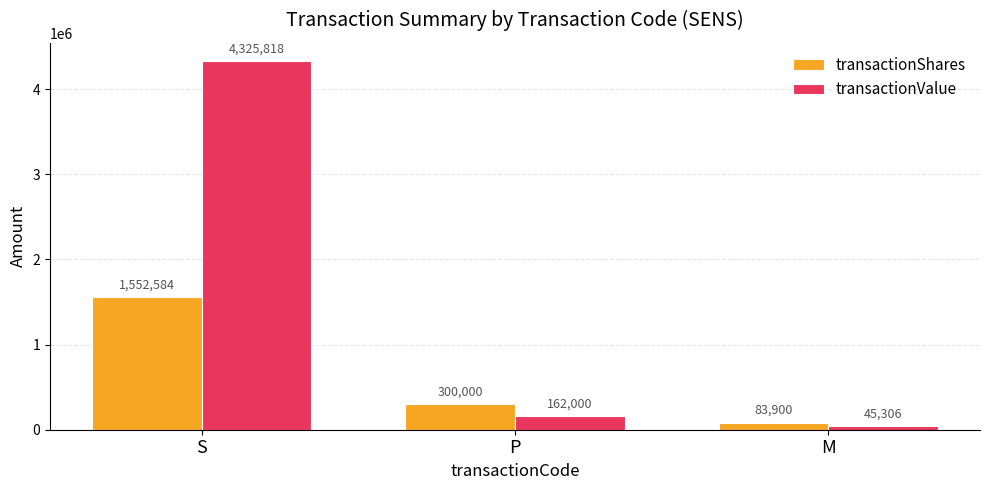

What is the label of the 1st bar from the right?

M